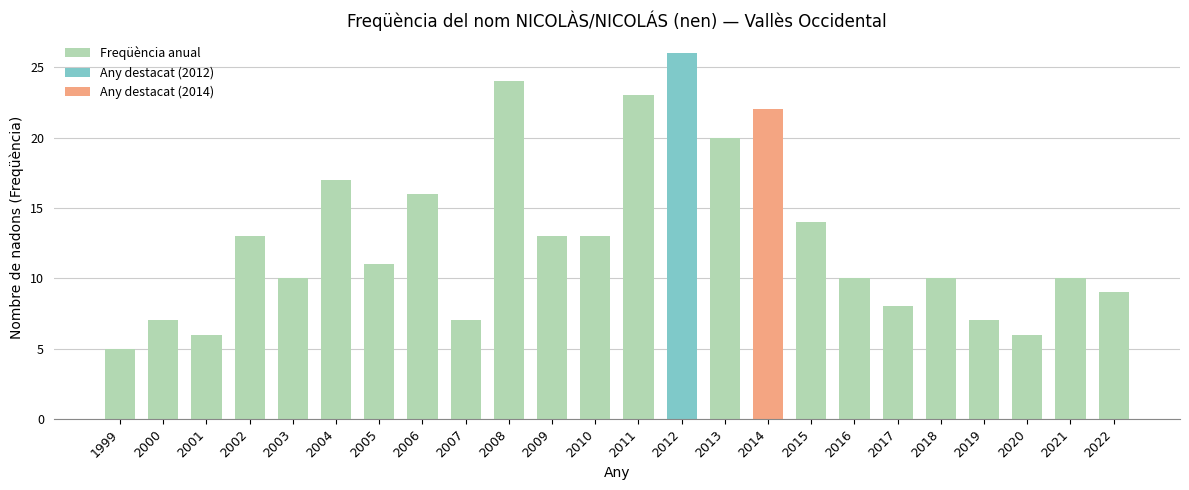

True or false: the data shows 23 at 2011.

True